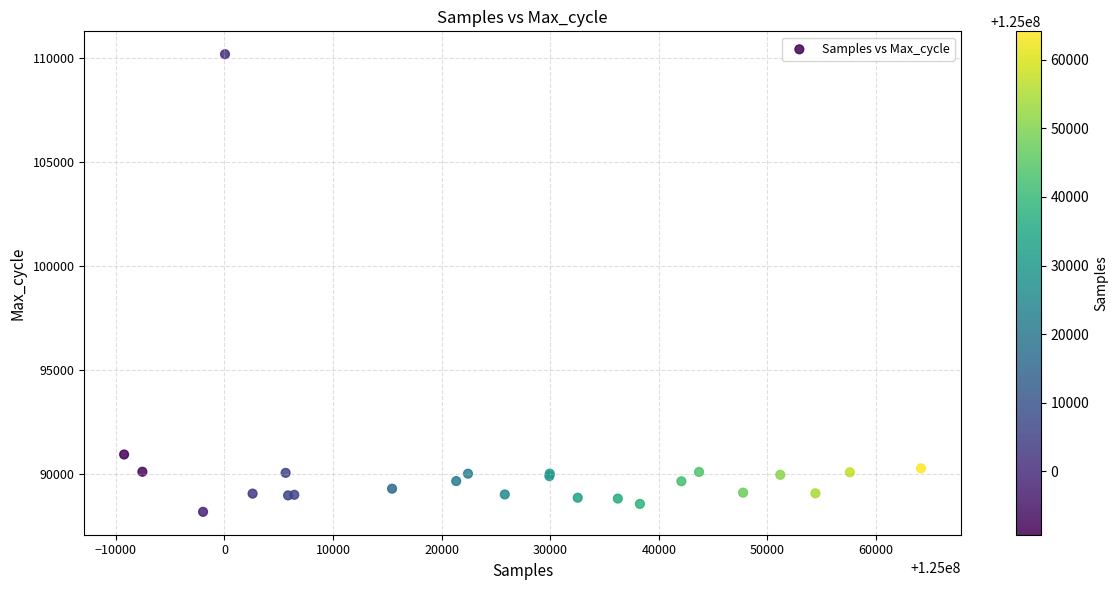

What Y value in the scatter plot is closest to 99177?

90932